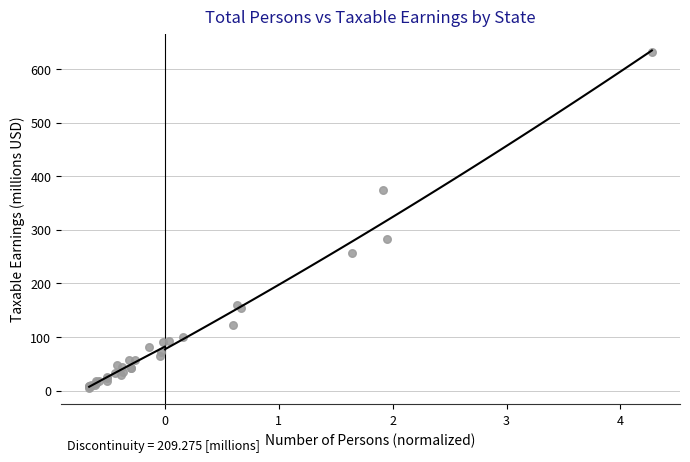

What Y value in the scatter plot is closest to 319?

283.6